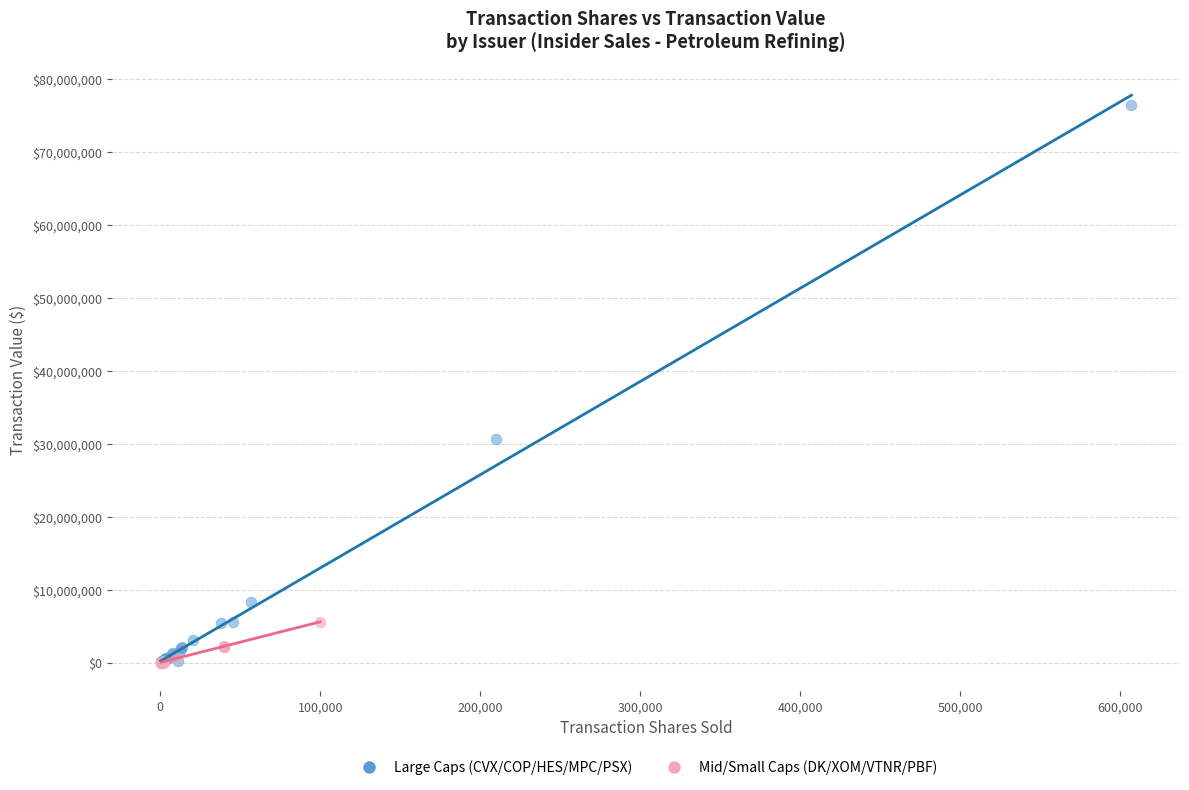

Which series reaches the maximum Y coordinate?

Large Caps (CVX/COP/HES/MPC/PSX)